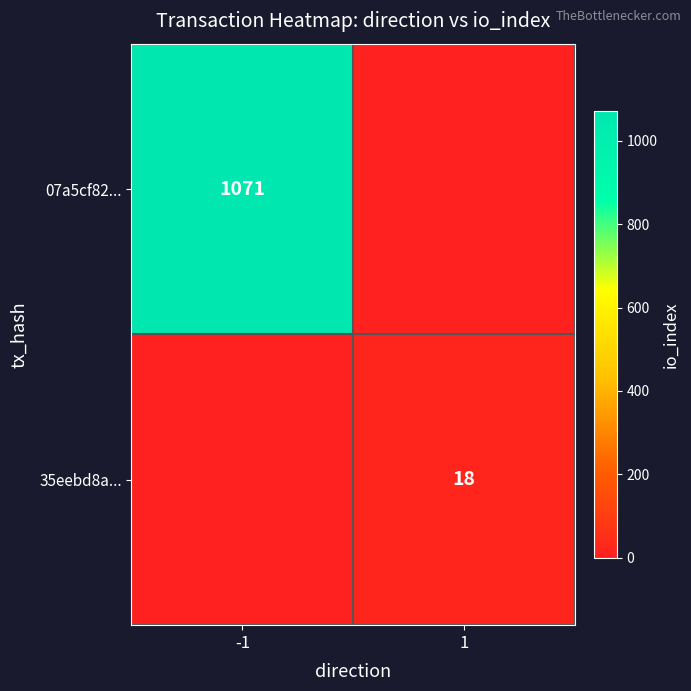

What is the difference between the 07a5cf82... values at -1 and 1?

1071